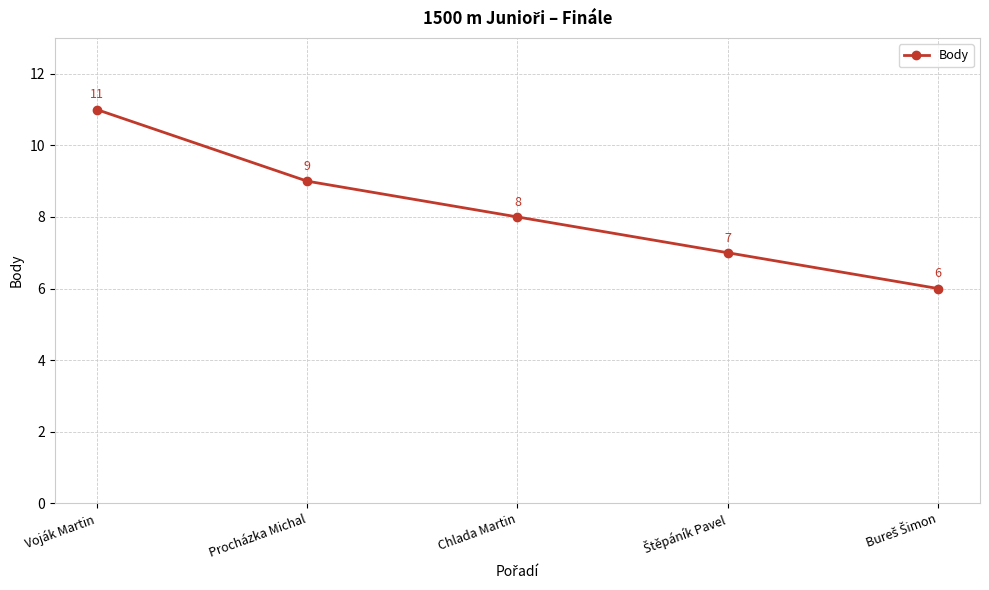

What is the average value?

8